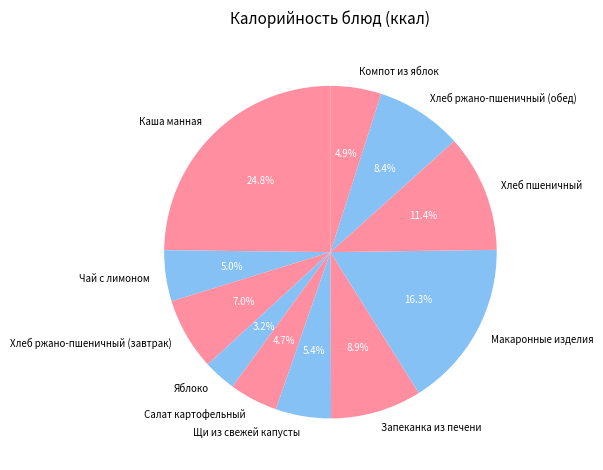

Approximately how many times larger is the value at Хлеб пшеничный compared to Хлеб ржано-пшеничный (завтрак)?

1.6